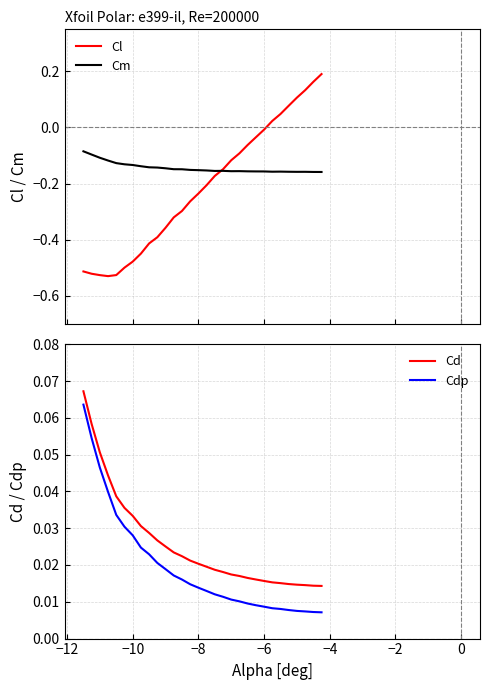

True or false: Cdp and Cd cross at least once.

False